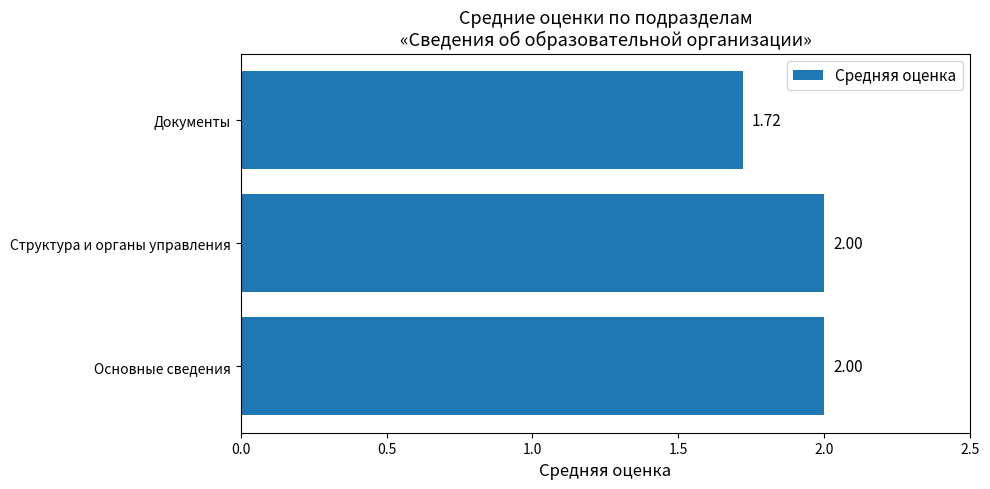

Which label corresponds to the smallest value in the chart?

Документы